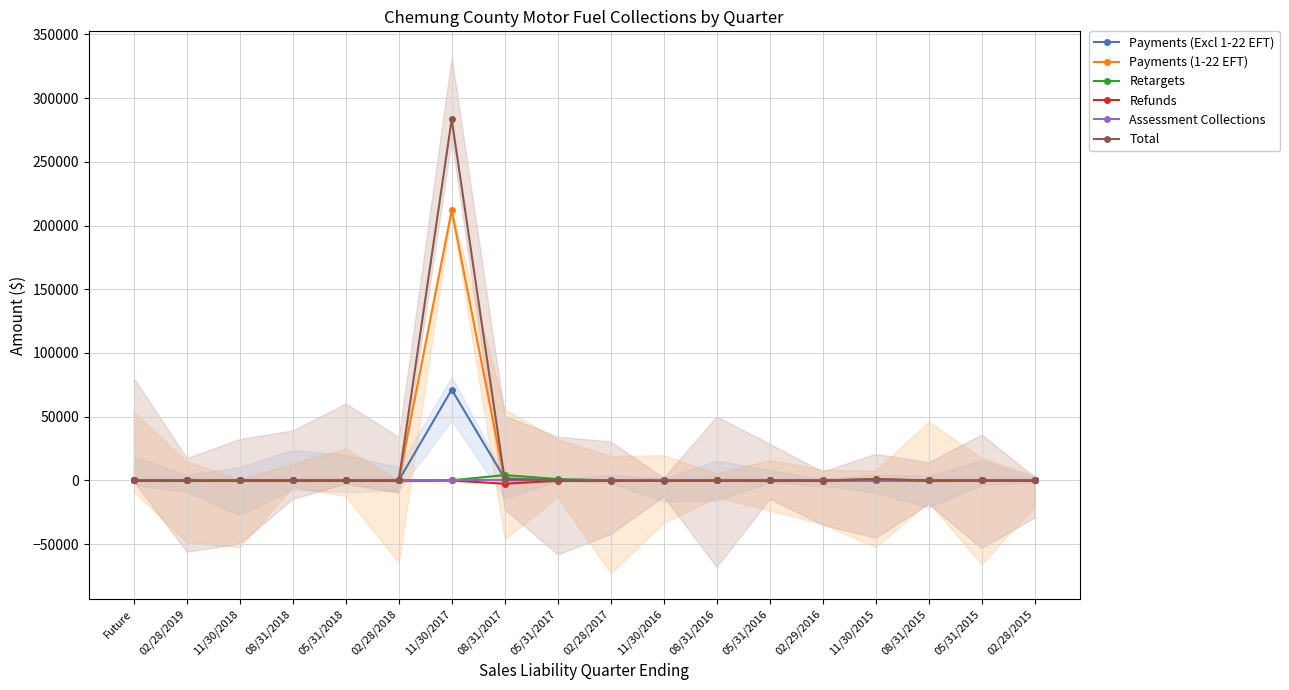

At which label does Payments (Excl 1-22 EFT) reach its peak?

11/30/2017